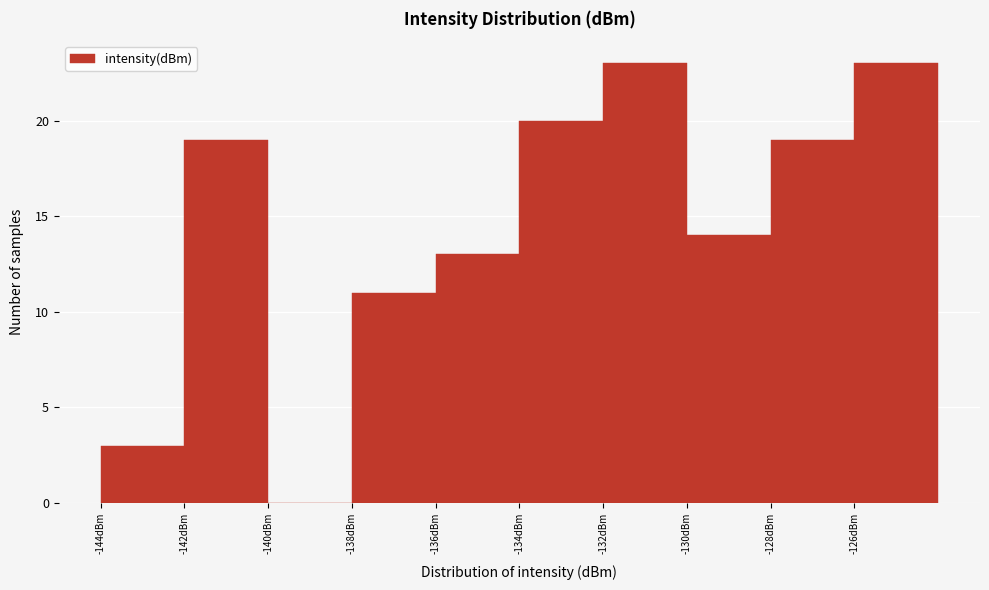

Reading left to right, transcribe all the data shown in this chart.

-144dBm=3	-142dBm=19	-140dBm=0	-138dBm=11	-136dBm=13	-134dBm=20	-132dBm=23	-130dBm=14	-128dBm=19	-126dBm=23